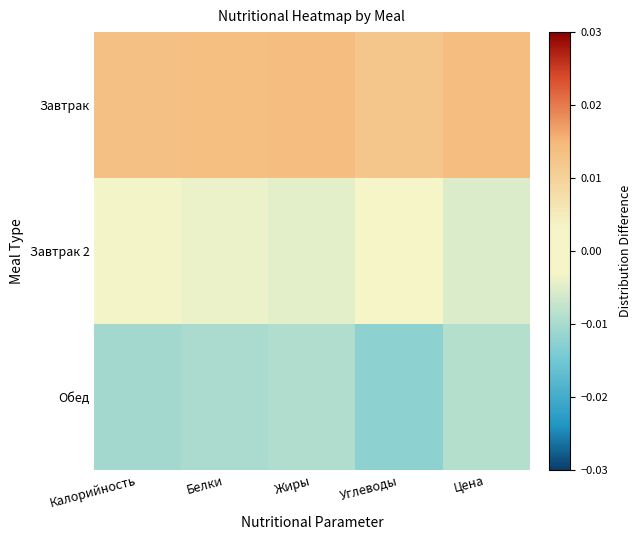

Reading left to right, extract all data points from this chart.

Завтрак: Калорийность=0.0	Белки=0.0	Жиры=0.0	Углеводы=0.0	Цена=0.0
Завтрак 2: Калорийность=-0.0	Белки=-0.0	Жиры=-0.0	Углеводы=0.0	Цена=-0.0
Обед: Калорийность=-0.0	Белки=-0.0	Жиры=-0.0	Углеводы=-0.0	Цена=-0.0